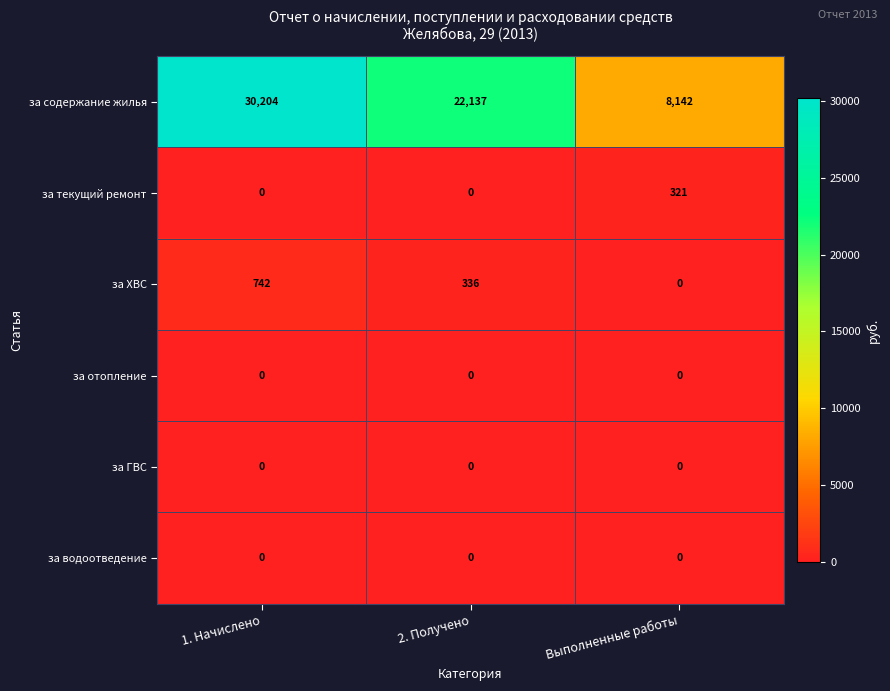

How many series are shown in this chart?

6